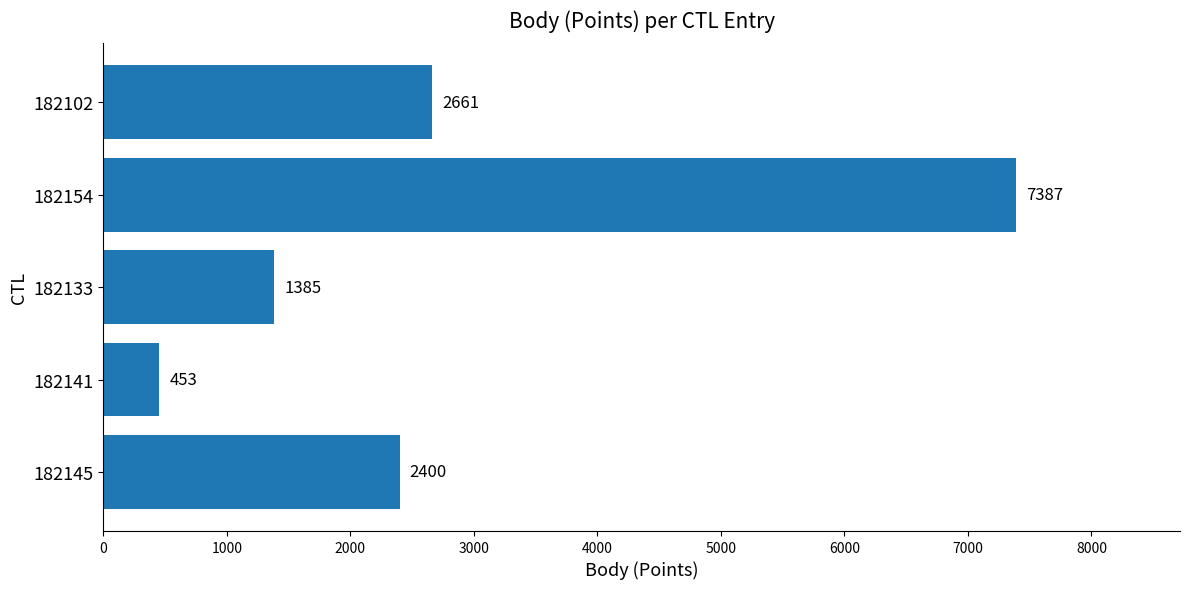

How many series are shown in this chart?

1